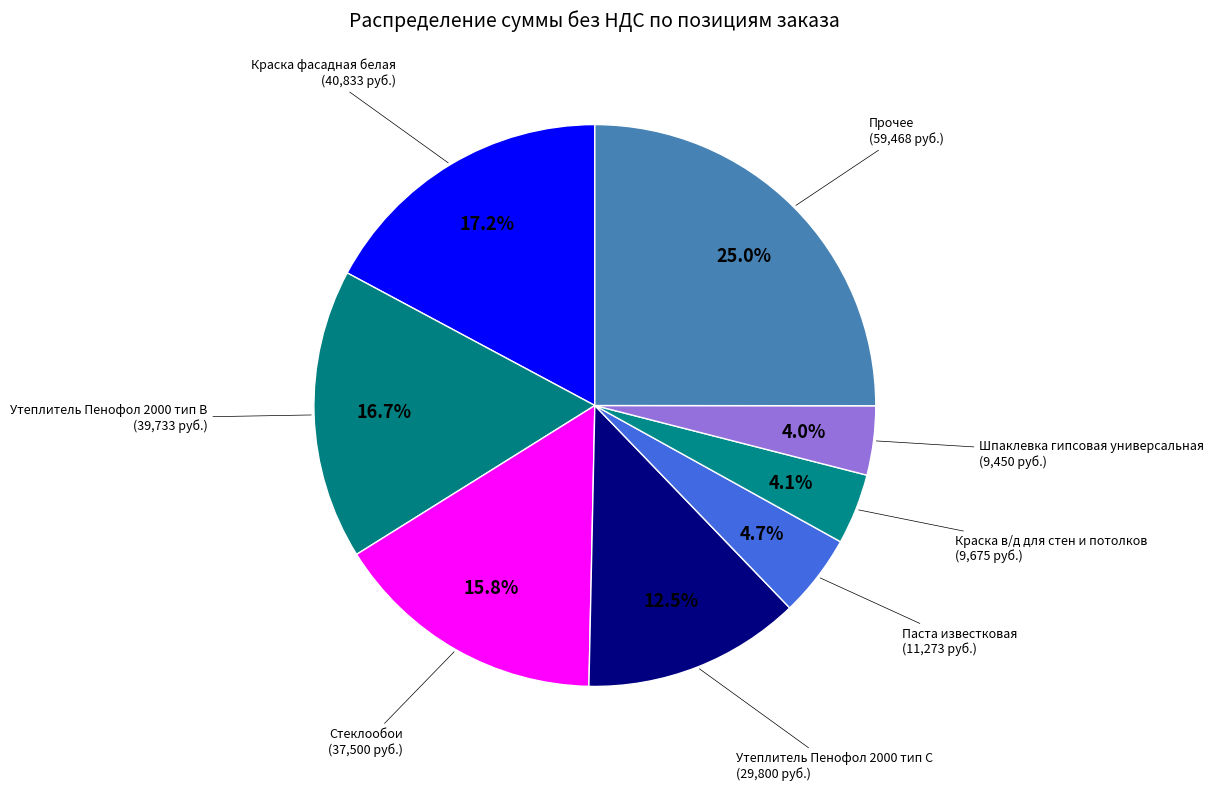

Combined, do Утеплитель Пенофол 2000 тип В and Краска фасадная белая account for over 50%?

No